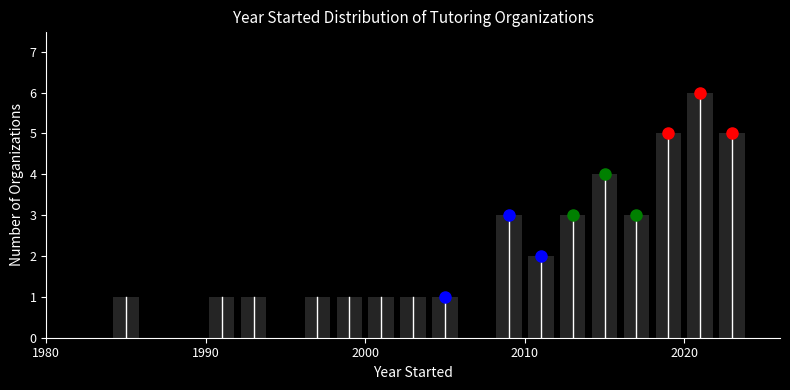

Around what value on the x-axis is the tallest bar? Give the approximate position of its centre, as read against the axis.

2021